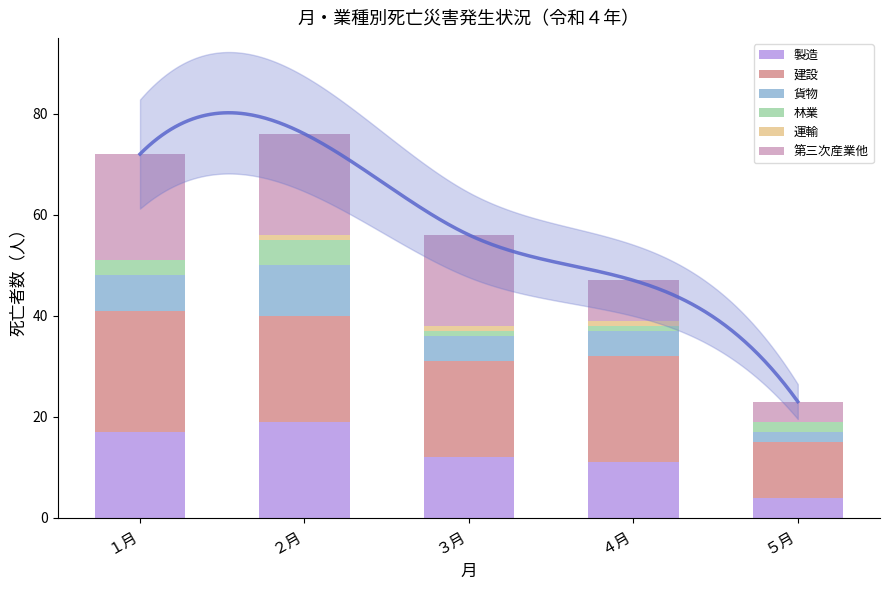

The 製造 series shows 12 at ３月. True or false?

True